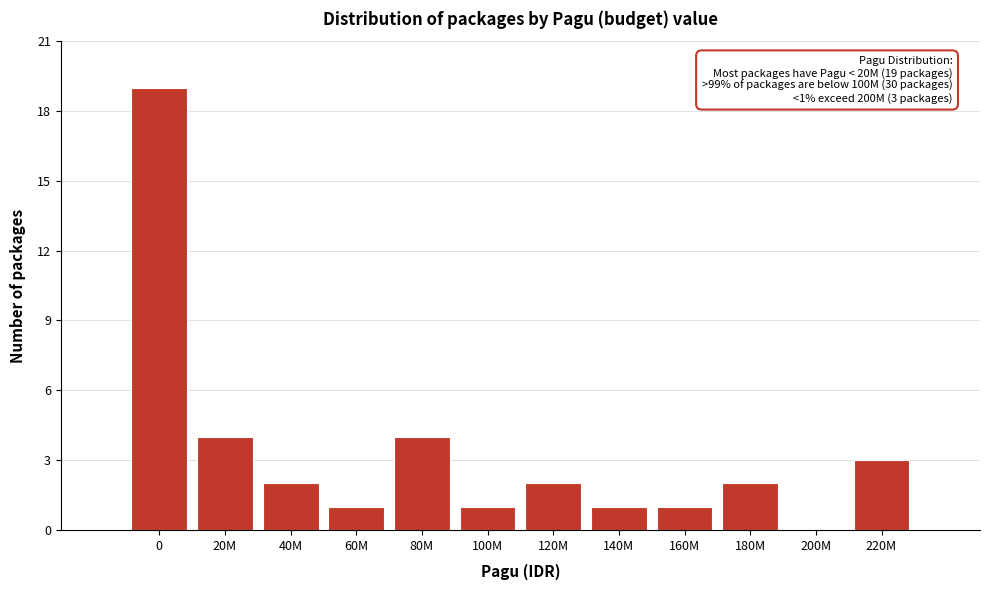

Reading right to left, what are all the values shown in this chart?

220M=3	200M=0	180M=2	160M=1	140M=1	120M=2	100M=1	80M=4	60M=1	40M=2	20M=4	0=19